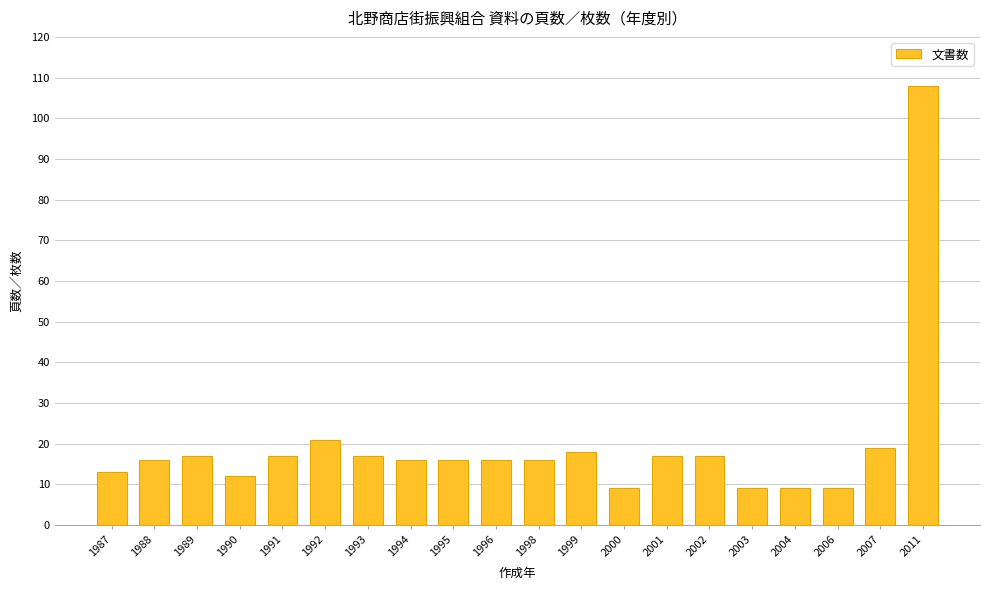

What is the difference between the maximum and minimum values?

99